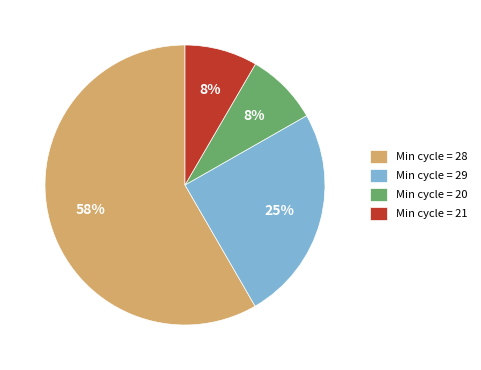

Which has a higher value, Min cycle = 20 or Min cycle = 28?

Min cycle = 28